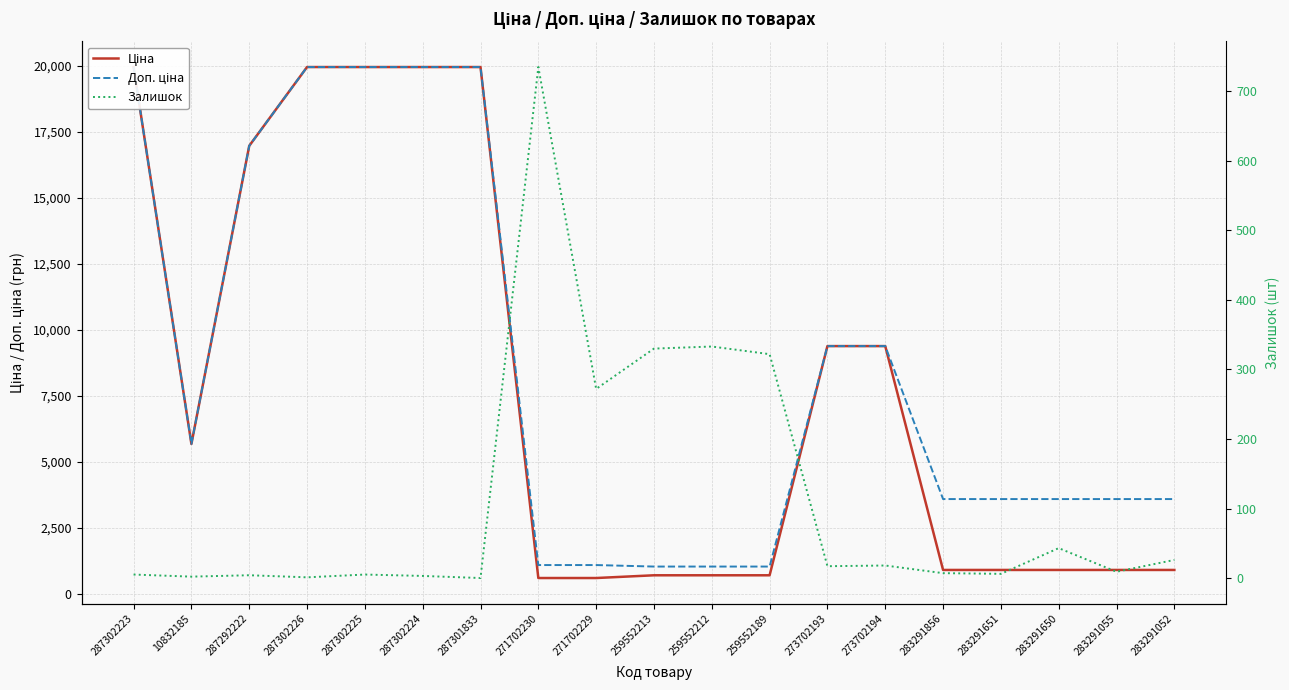

The Залишок series shows 735.0 at 271702230. True or false?

True